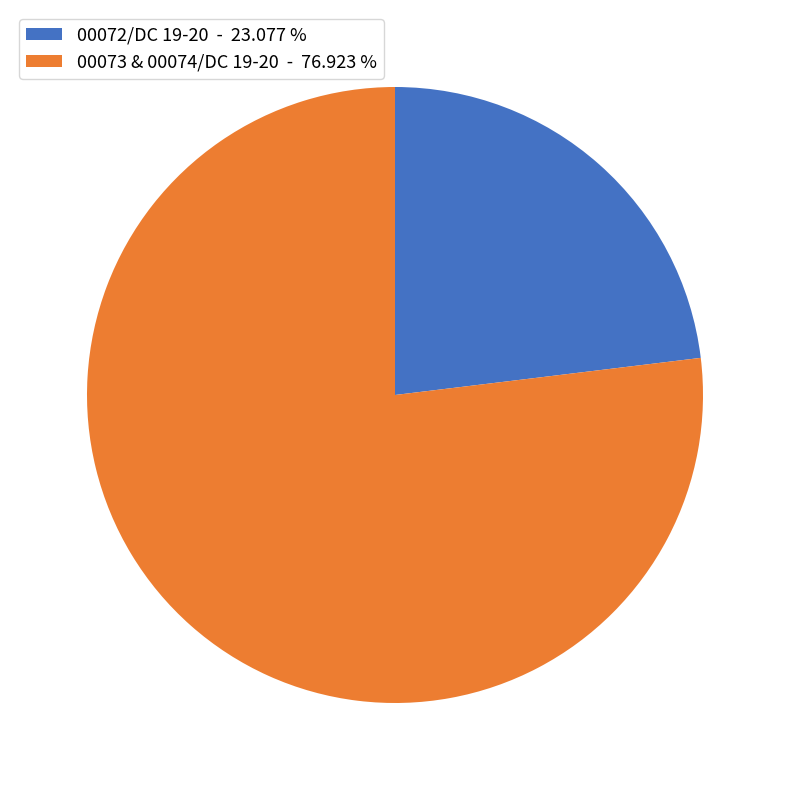

Is there a majority slice in this chart?

Yes